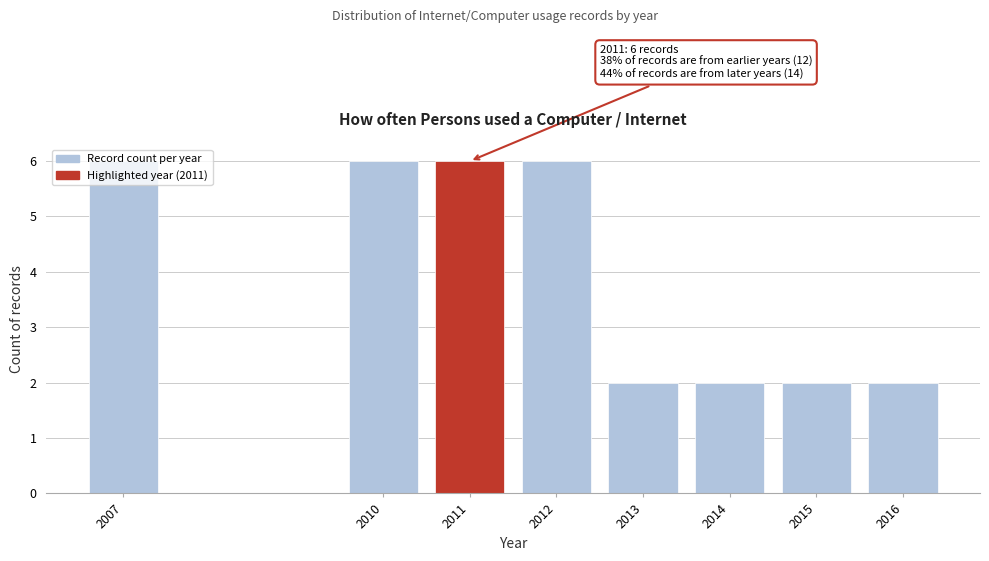

What is the maximum value shown in the chart?

6